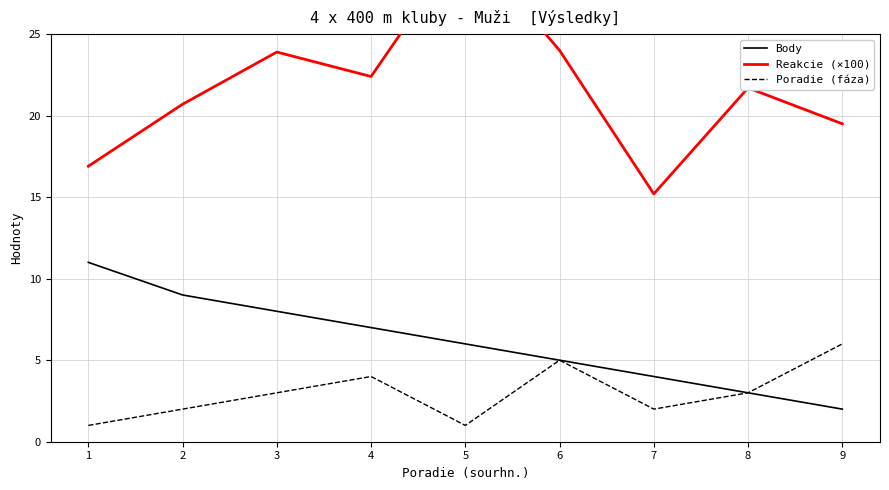

What is the greatest value displayed?

30.8